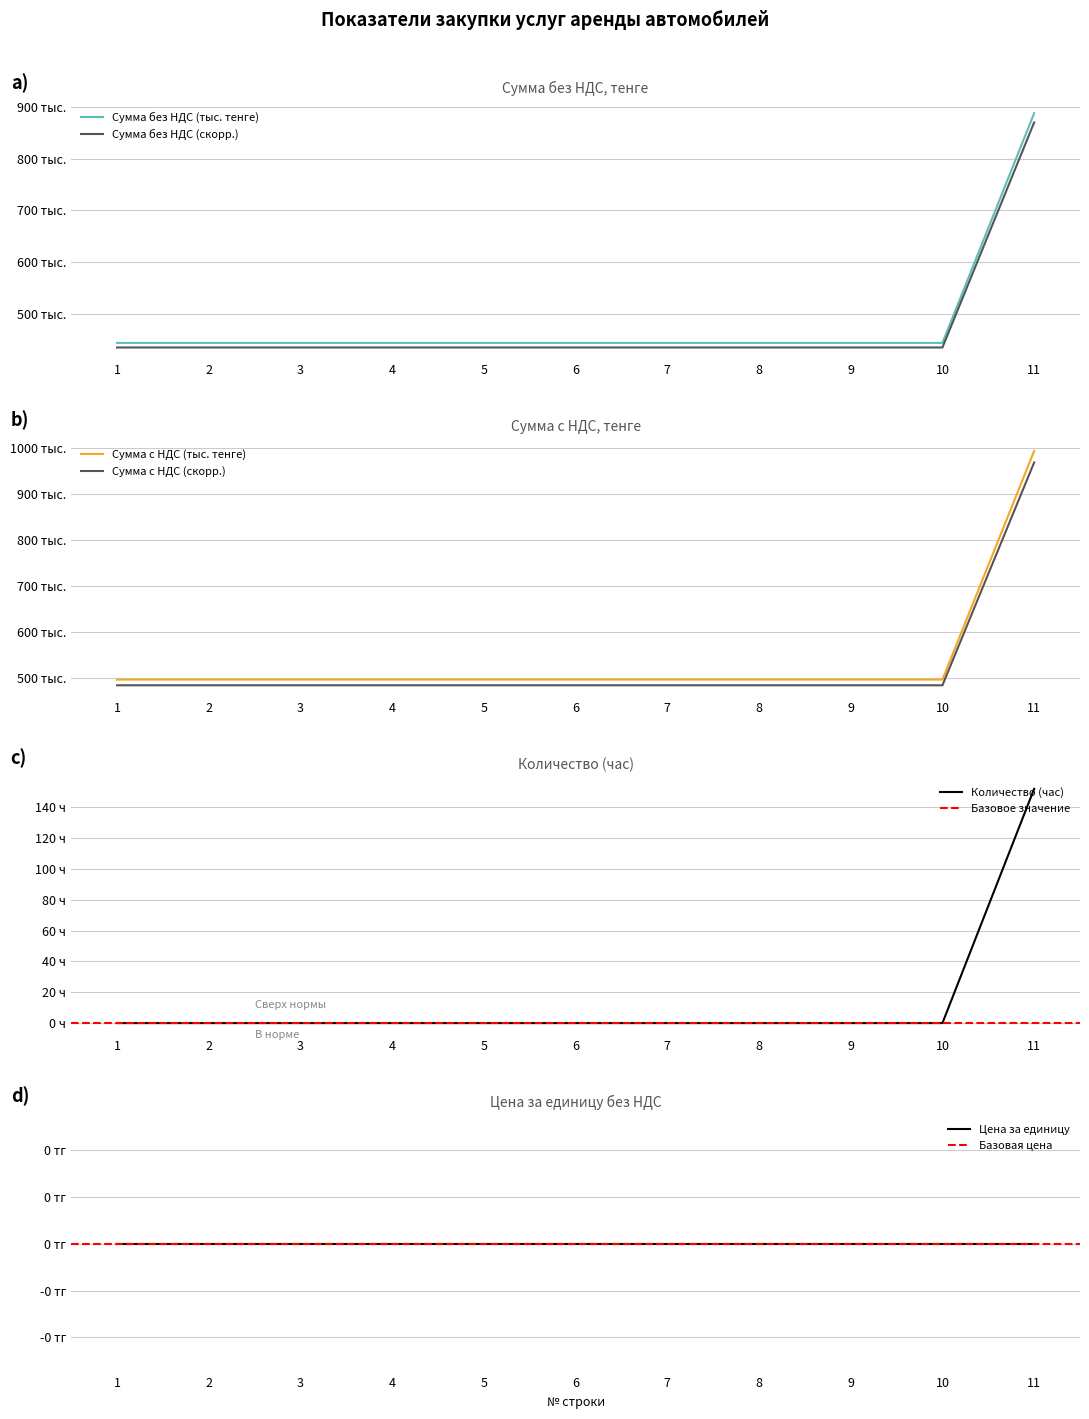

At how many categories does at least one series exceed 98352?

11